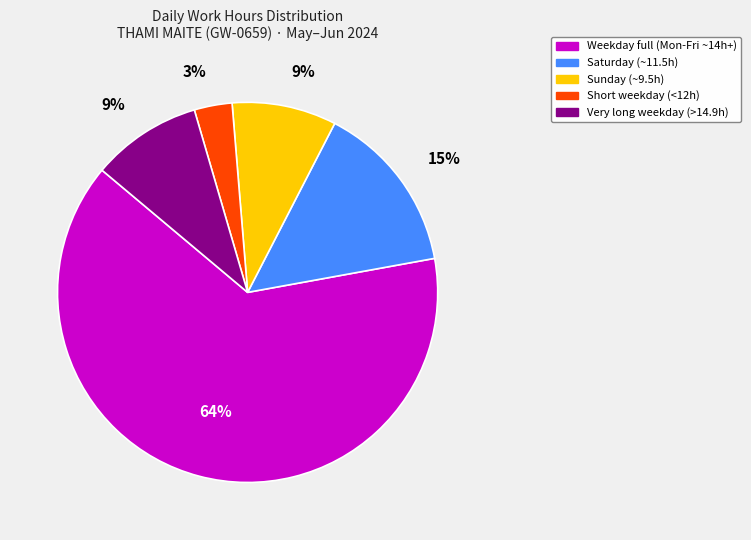

To the nearest percent, what is the average slice percentage?

20%